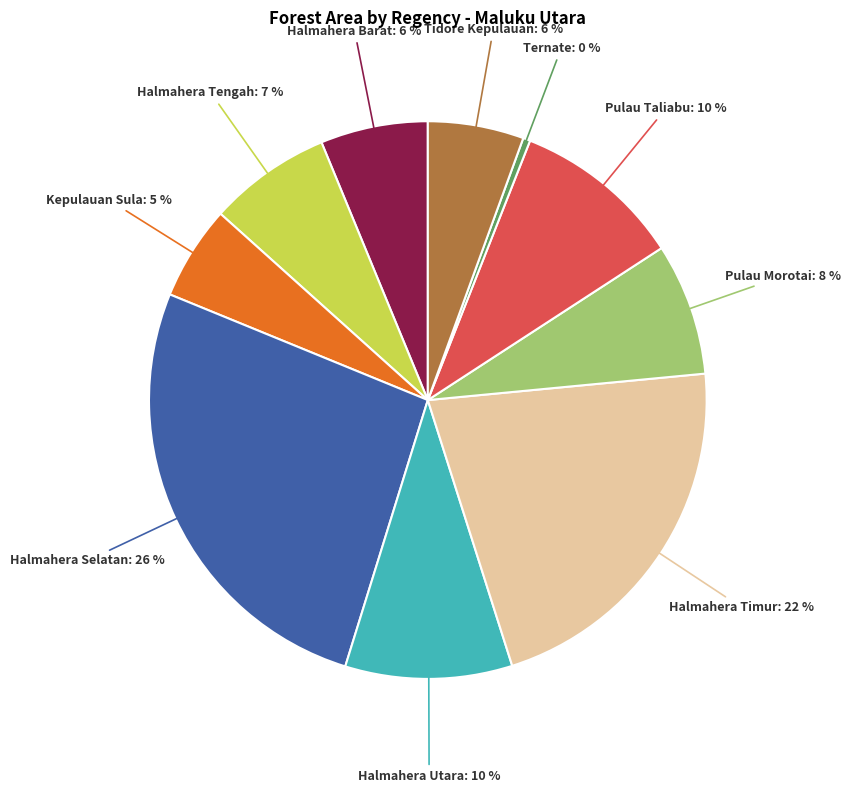

Is it true that Halmahera Tengah is 7% of the pie?

True